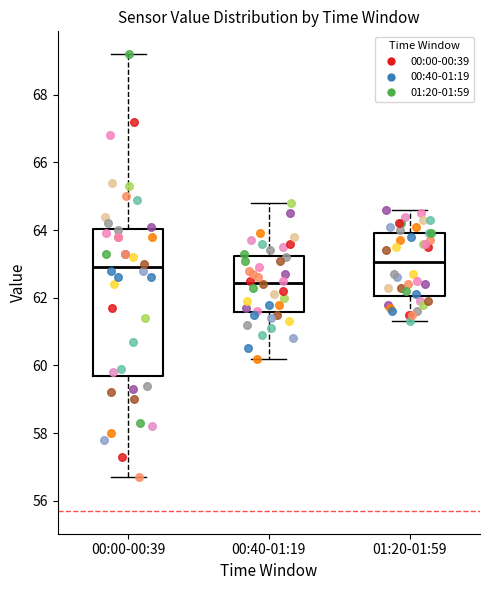

Reading left to right, read every box against the y-axis: the position of its median line, the range the box covers, and the ends of its whiskers. The values are not printed on the chart, so give them approximately, as read against the axis.

00:00-00:39: median 63.0, box 59.8 to 64.0, whiskers 56.8 to 69.2
00:40-01:19: median 62.4, box 61.6 to 63.2, whiskers 60.2 to 64.8
01:20-01:59: median 63.0, box 62.0 to 64.0, whiskers 61.4 to 64.6